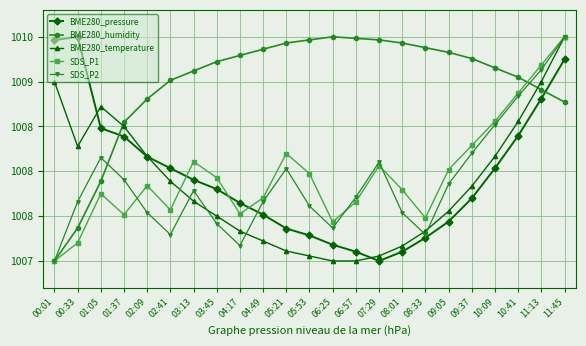

What is the value of the BME280_humidity point at the 16th from the left?

1009.4